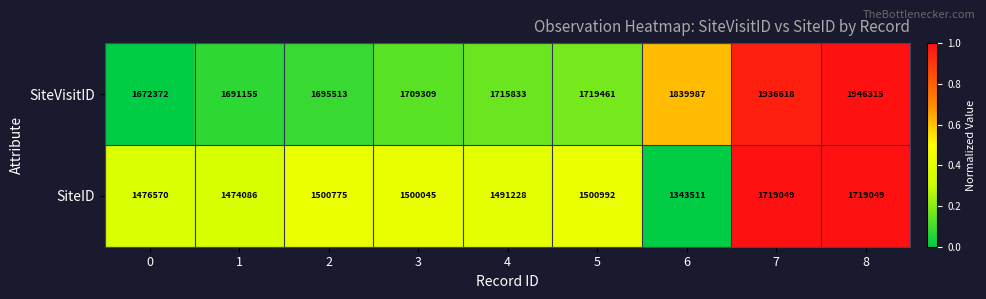

Reading left to right, transcribe all the data shown in this chart.

SiteVisitID: 1672372	1691155	1695513	1709309	1715833	1719461	1839987	1936618	1946315
SiteID: 1476570	1474086	1500775	1500045	1491228	1500992	1343511	1719049	1719049